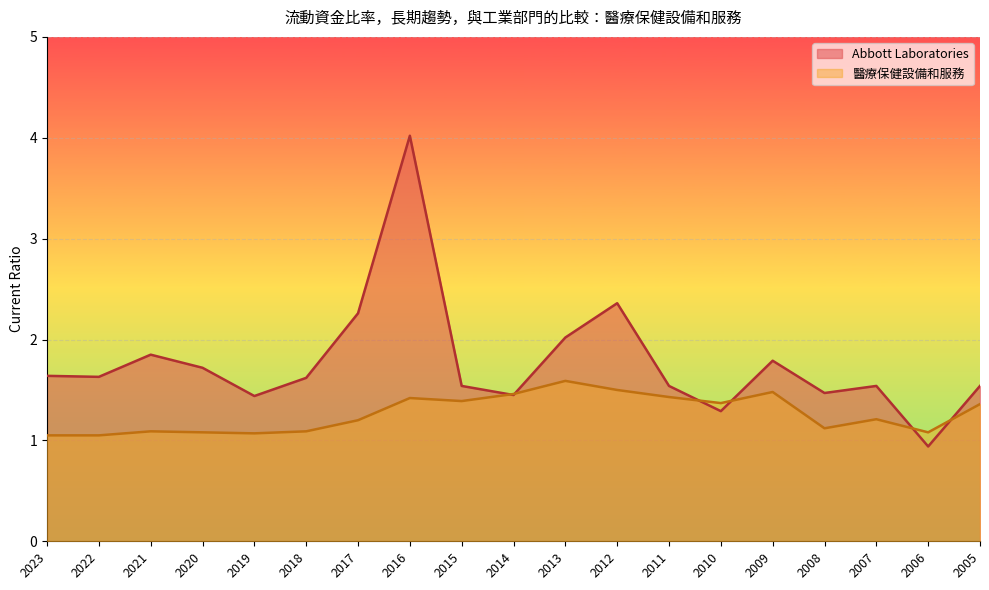

Which has a higher value, 2009 or 2005?

2009